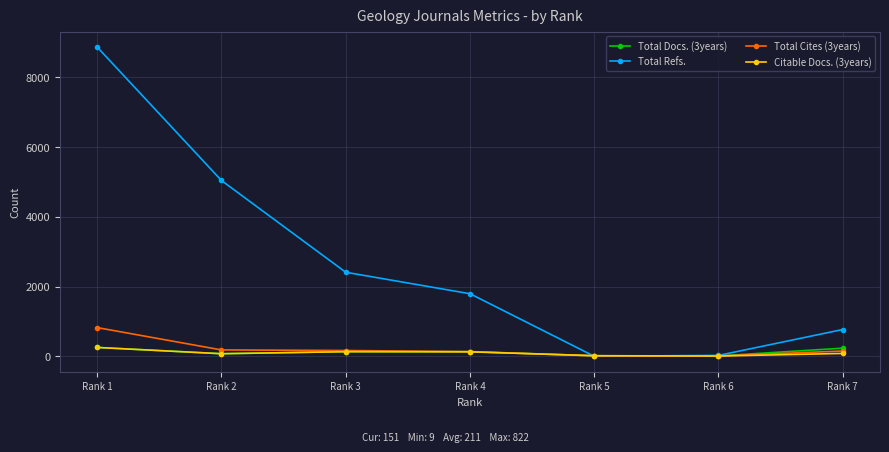

Is this an area chart (filled region under the line)?

No